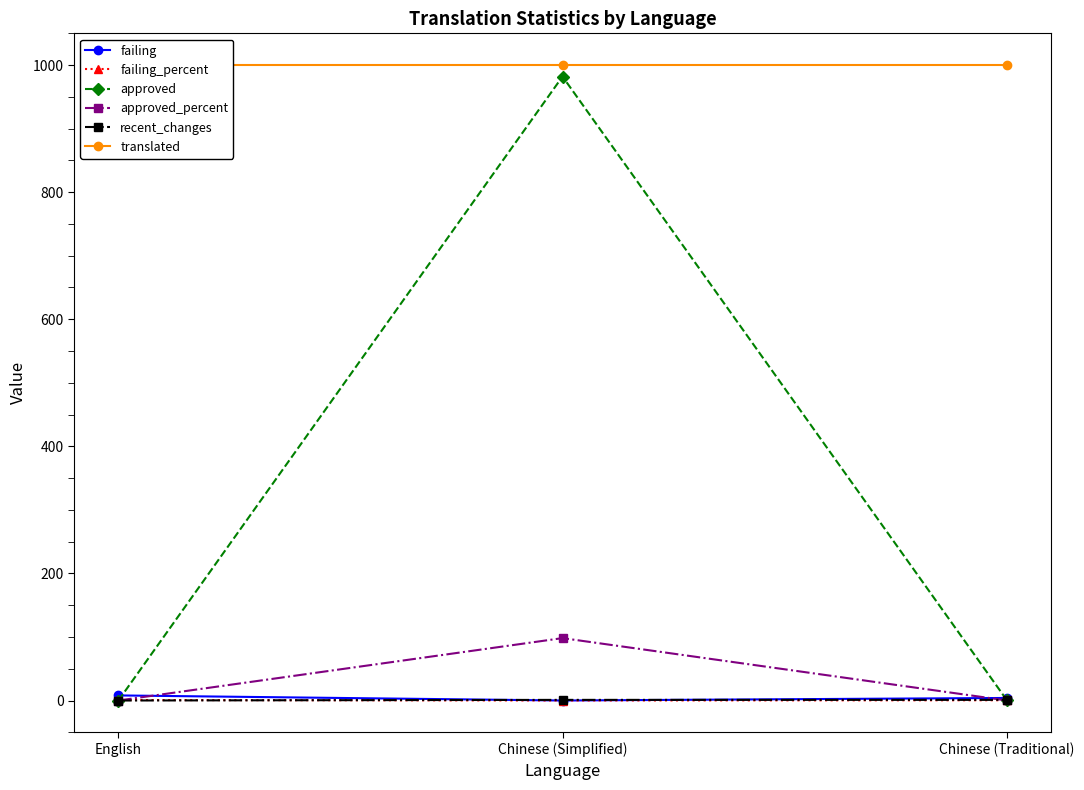

Reading left to right, transcribe all the data shown in this chart.

failing: 8.0	0.0	4.0
failing_percent: 0.8	0.0	0.4
approved: 0.0	982.0	1.0
approved_percent: 0.0	98.2	0.1
recent_changes: 0.0	1.0	1.0
translated: 1000.0	1000.0	1000.0